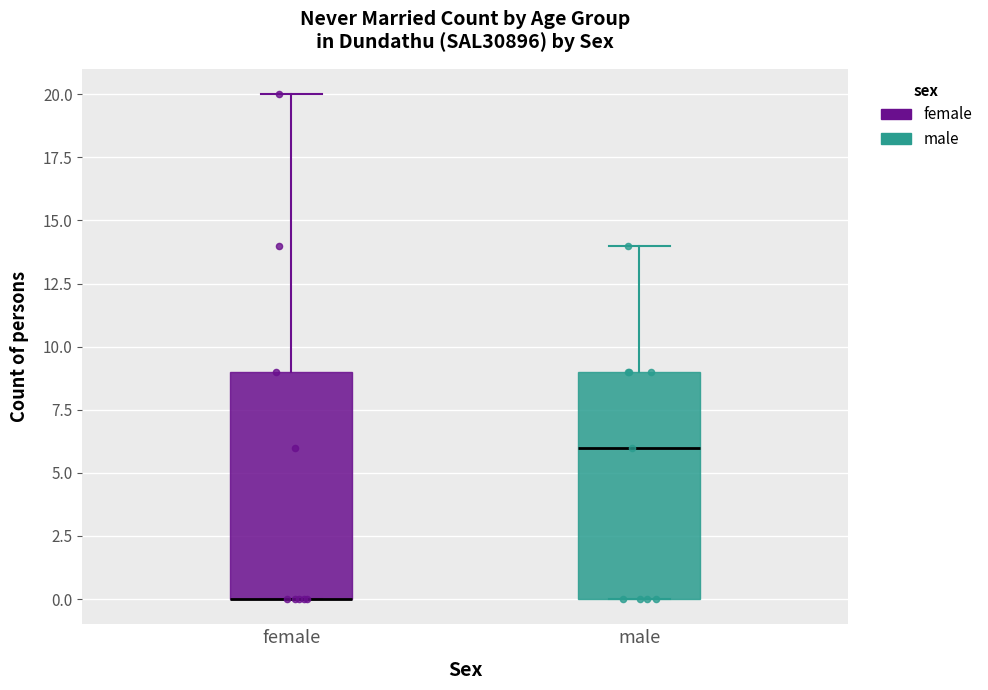

Reading left to right, read every box against the y-axis: the position of its median line, the range the box covers, and the ends of its whiskers. The values are not printed on the chart, so give them approximately, as read against the axis.

female: median 0 (drawn on the box's lower edge), box 0 to 9, whiskers 0 to 20
male: median 6, box 0 to 9, whiskers 0 to 14